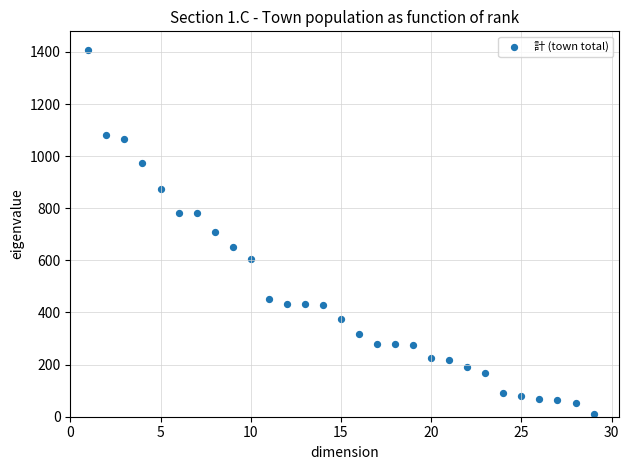

What is the range of X values (max minus min)?

28